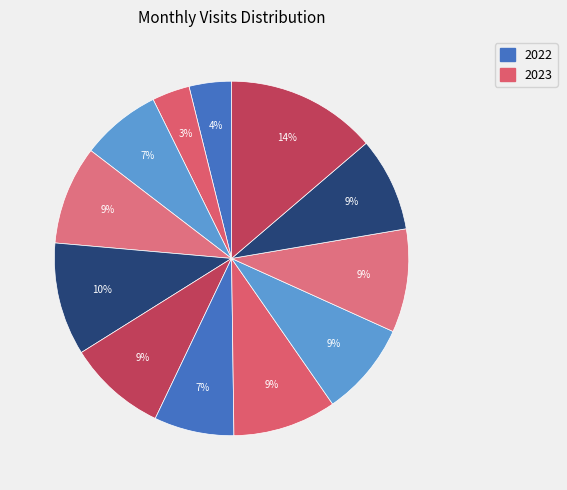

Rank the categories by value from lowest to highest.

2022-08, 2022-07, 2022-09, 2023-01, 2023-03, 2023-05, 2022-10, 2022-12, 2023-02, 2023-04, 2022-11, 2023-06